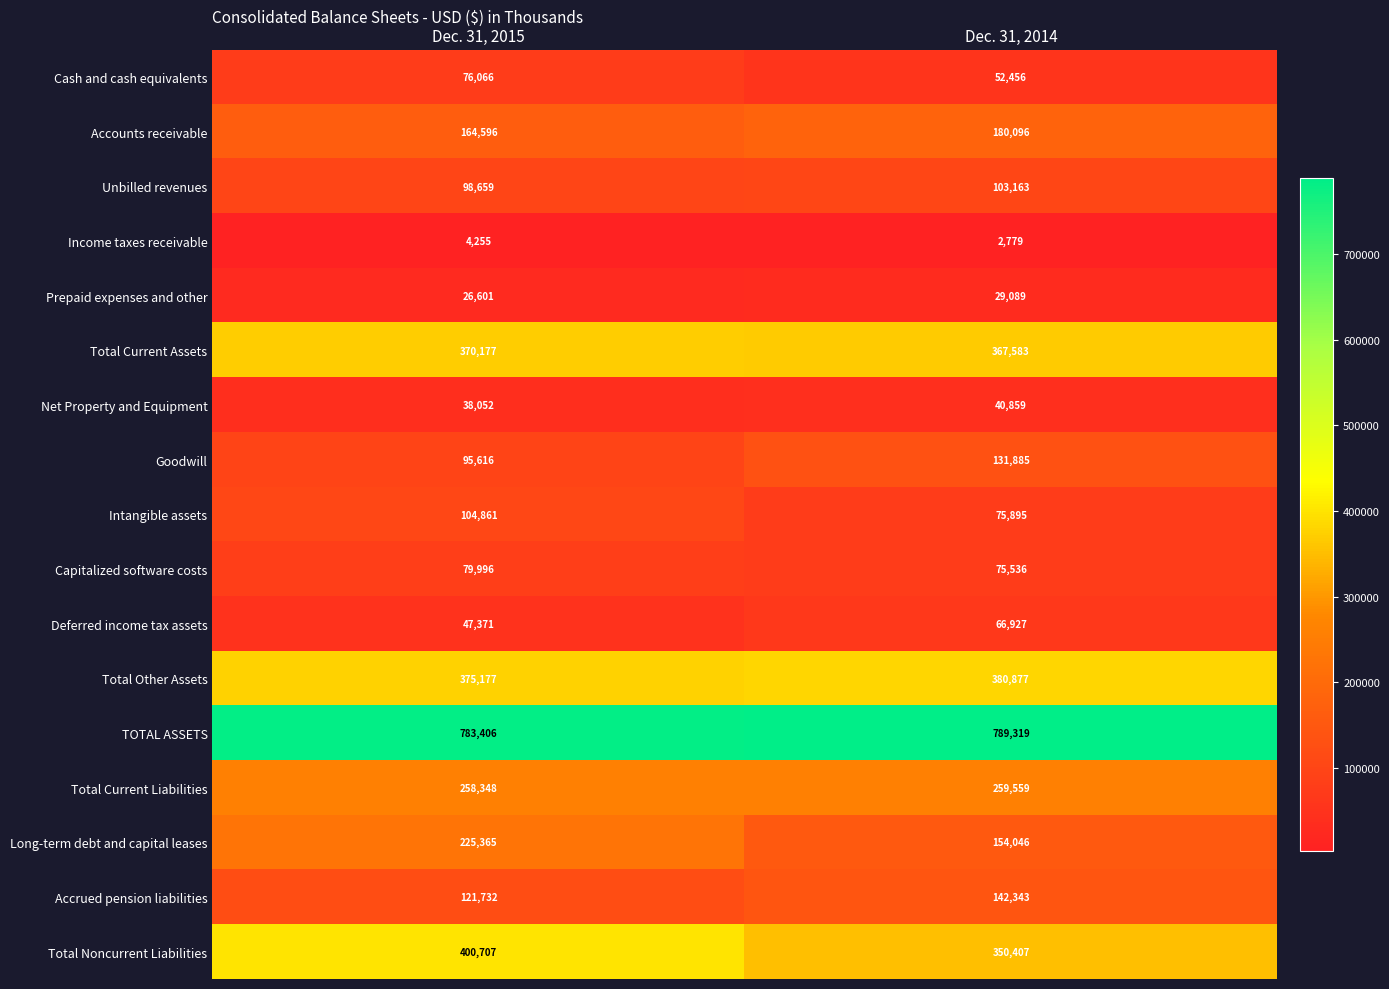

At how many categories does at least one series exceed 17966?

2